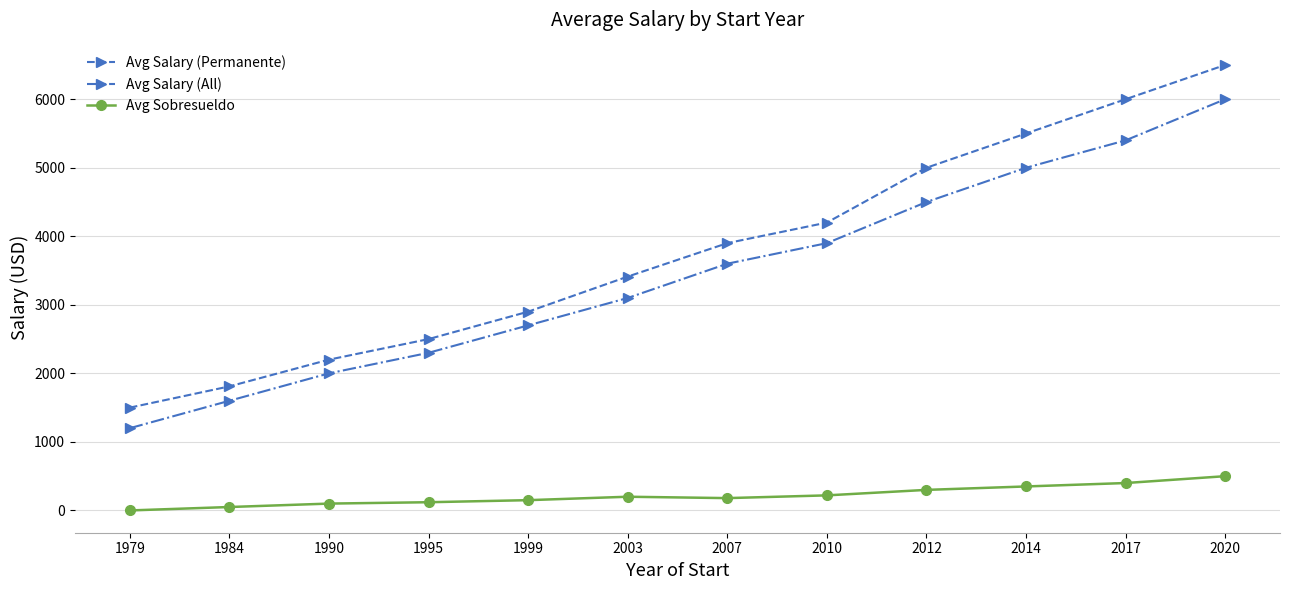

Count the number of data series in this chart.

3